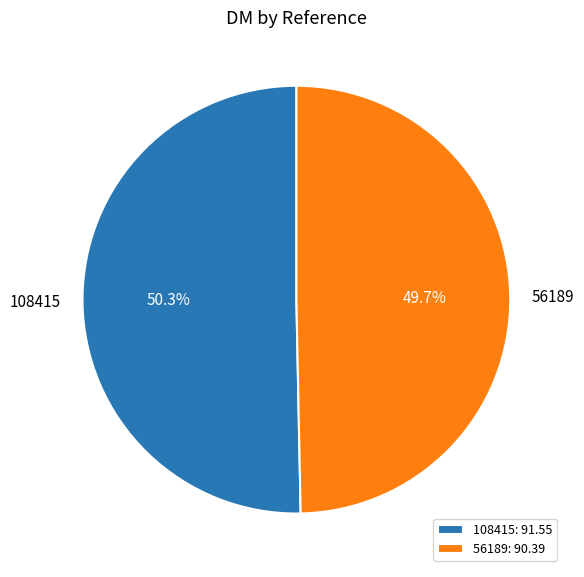

Between 108415: 91.55 and 56189: 90.39, which is larger?

108415: 91.55